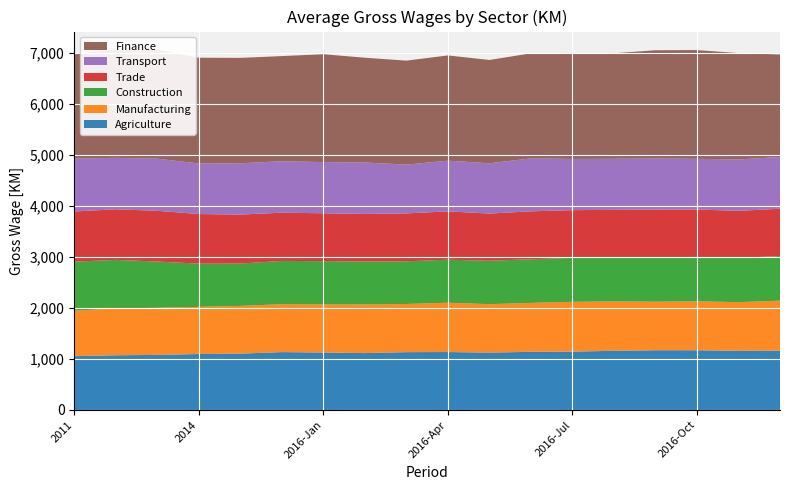

Reading left to right, list all the values displayed in this chart.

Agriculture: 2011=1056	2012=1074	2013=1080	2014=1098	2015=1105	2015-Dec=1136	2016-Jan=1127	2016-Feb=1116	2016-Mar=1135	2016-Apr=1137	2016-May=1126	2016-Jun=1141	2016-Jul=1145	2016-Aug=1161	2016-Sep=1172	2016-Oct=1172	2016-Nov=1160	2016-Dec=1163
Manufacturing: 2011=892	2012=918	2013=925	2014=925	2015=937	2015-Dec=940	2016-Jan=945	2016-Feb=955	2016-Mar=945	2016-Apr=968	2016-May=950	2016-Jun=960	2016-Jul=977	2016-Aug=970	2016-Sep=953	2016-Oct=960	2016-Nov=956	2016-Dec=982
Construction: 2011=962	2012=954	2013=907	2014=849	2015=831	2015-Dec=849	2016-Jan=849	2016-Feb=843	2016-Mar=838	2016-Apr=844	2016-May=852	2016-Jun=856	2016-Jul=862	2016-Aug=861	2016-Sep=865	2016-Oct=871	2016-Nov=866	2016-Dec=877
Trade: 2011=985	2012=992	2013=996	2014=973	2015=961	2015-Dec=946	2016-Jan=939	2016-Feb=933	2016-Mar=939	2016-Apr=948	2016-May=926	2016-Jun=941	2016-Jul=937	2016-Aug=935	2016-Sep=941	2016-Oct=930	2016-Nov=926	2016-Dec=926
Transport: 2011=1037	2012=1010	2013=1023	2014=992	2015=1007	2015-Dec=1010	2016-Jan=1004	2016-Feb=1009	2016-Mar=958	2016-Apr=995	2016-May=987	2016-Jun=1039	2016-Jul=1005	2016-Aug=1002	2016-Sep=1005	2016-Oct=995	2016-Nov=1008	2016-Dec=1016
Finance: 2011=2055	2012=2120	2013=2141	2014=2075	2015=2068	2015-Dec=2063	2016-Jan=2117	2016-Feb=2056	2016-Mar=2040	2016-Apr=2065	2016-May=2027	2016-Jun=2061	2016-Jul=2069	2016-Aug=2071	2016-Sep=2123	2016-Oct=2134	2016-Nov=2087	2016-Dec=2012